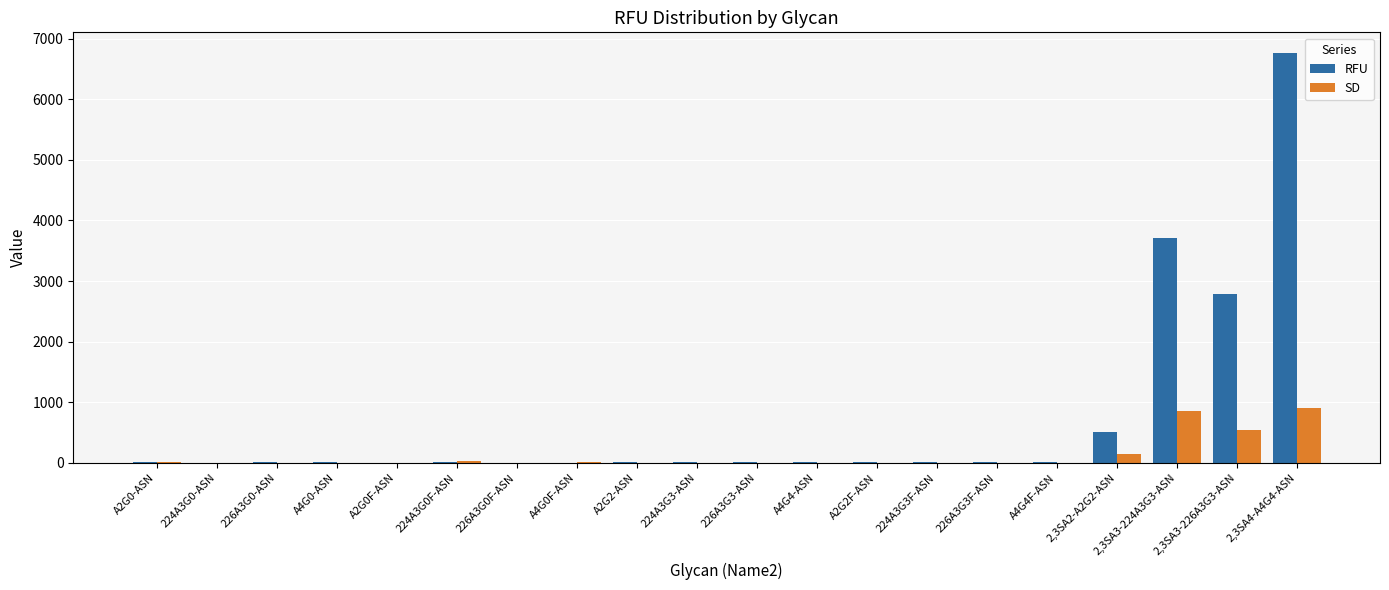

Which category has the highest value across all series?

2,3SA4-A4G4-ASN